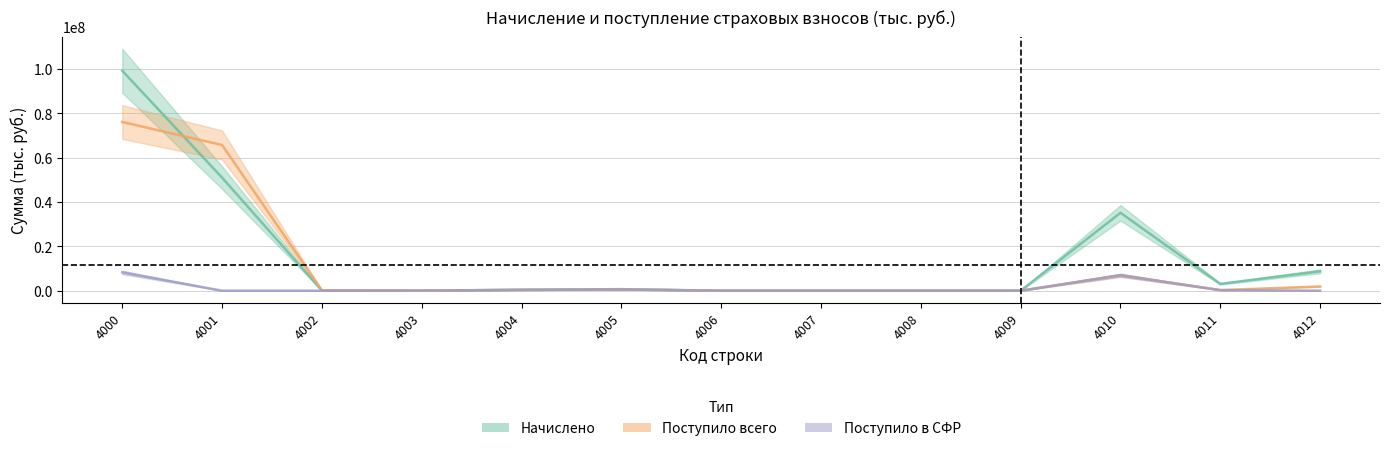

Reading left to right, what are all the values shown in this chart?

Начислено: 99115203	50953974	64536	3816	450673	709417	3492	0	200	335	35106931	3072165	8749352
Поступило всего: 76026239	65649436	172978	62686	363072	579369	2450	395	462	433	6969917	275233	1911555
Поступило в СФР: 8252712	0	0	62686	363072	579369	2450	395	462	0	6969917	275233	0